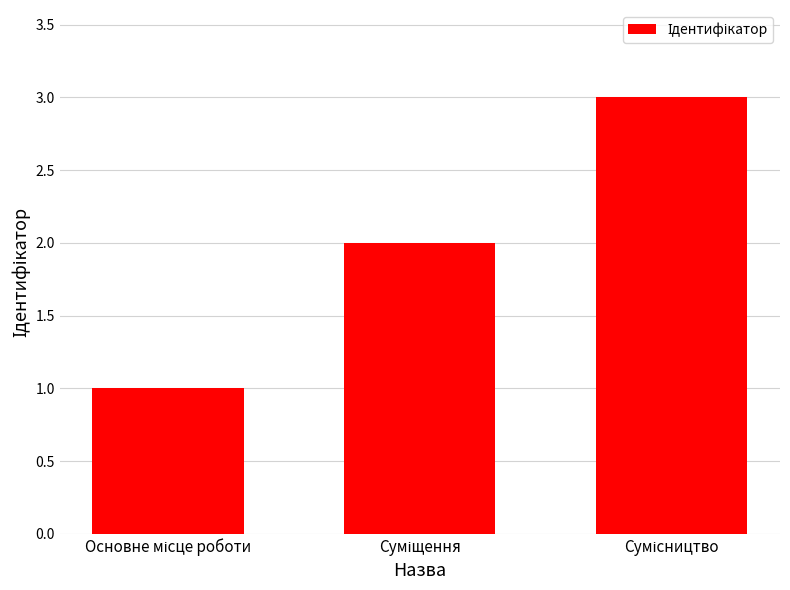

What is the greatest value displayed?

3